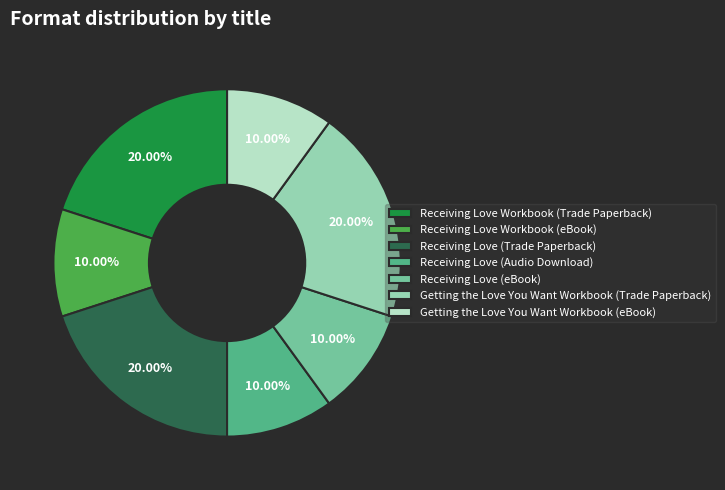

Is there a majority slice in this chart?

No